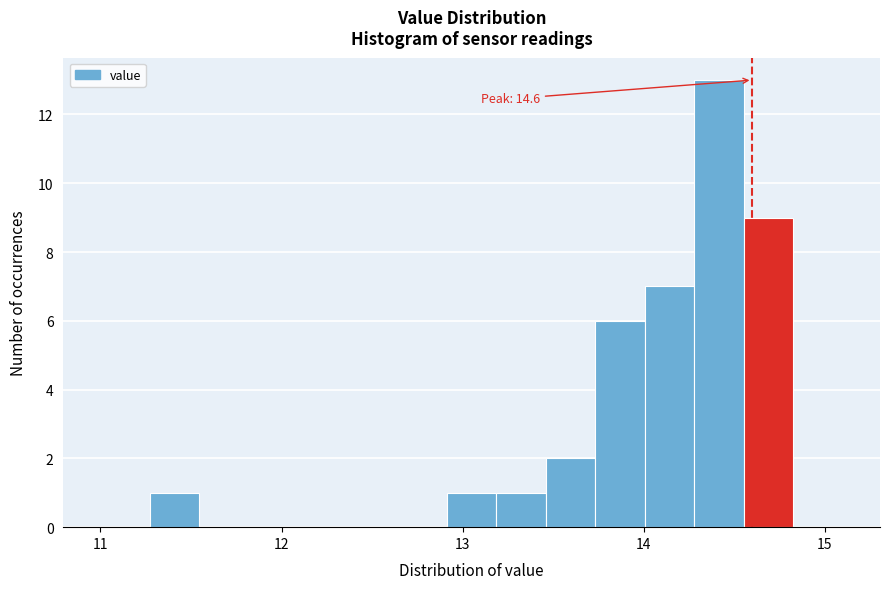

Around what value on the x-axis is the tallest bar? Give the approximate position of its centre, as read against the axis.

14.4